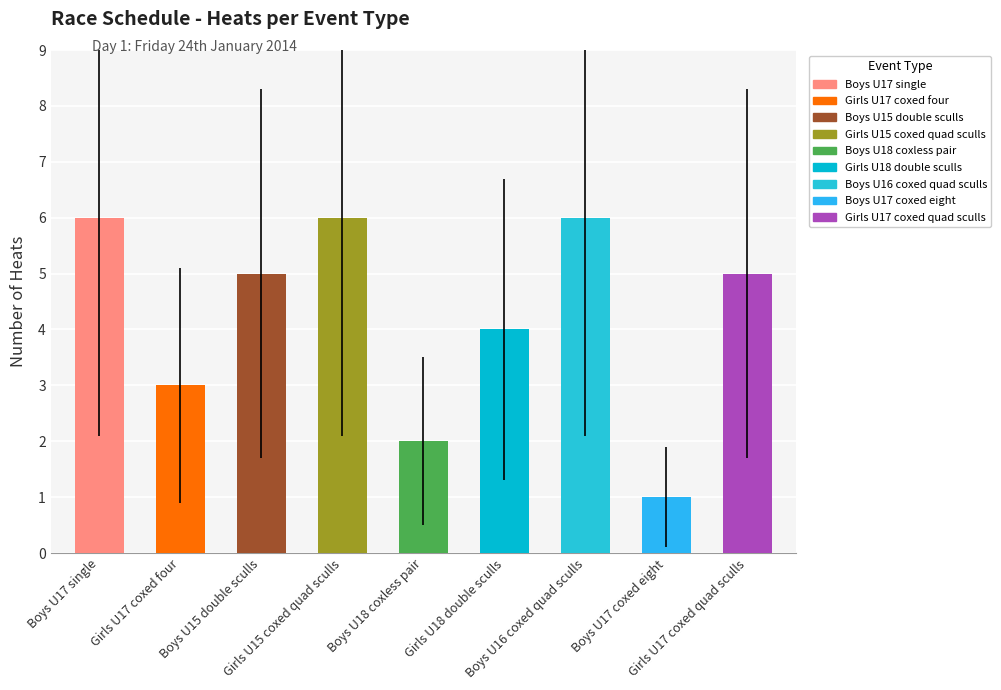

What is the label of the 8th bar from the left?

Boys U17 coxed eight